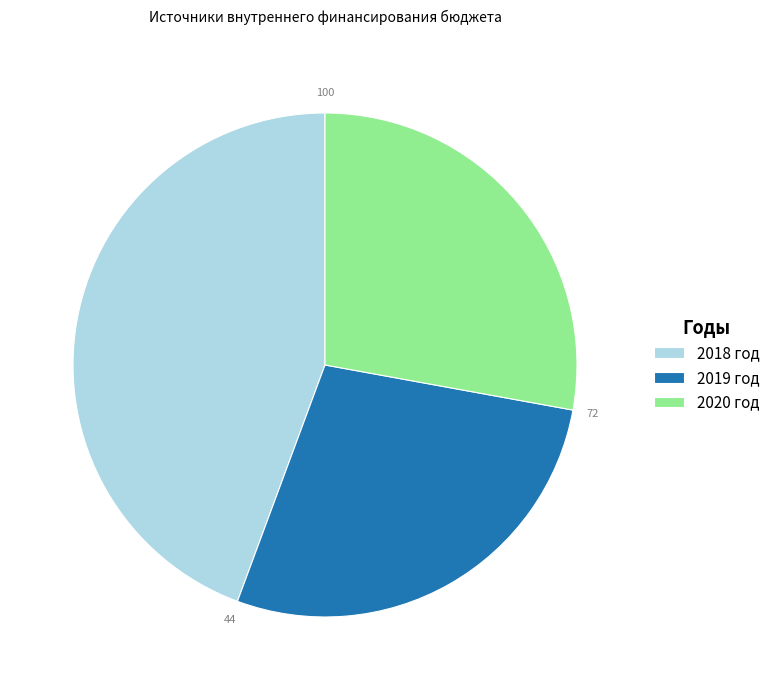

Do 2019 год and 2018 год together represent more than half of the pie?

Yes